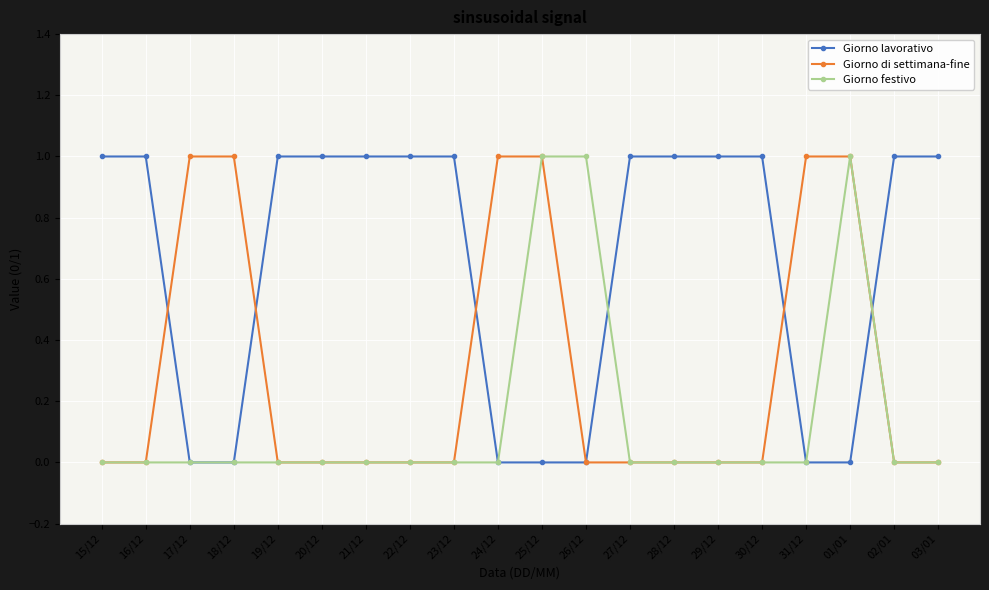

List the series in order of their overall mean, highest first.

Giorno lavorativo, Giorno di settimana-fine, Giorno festivo